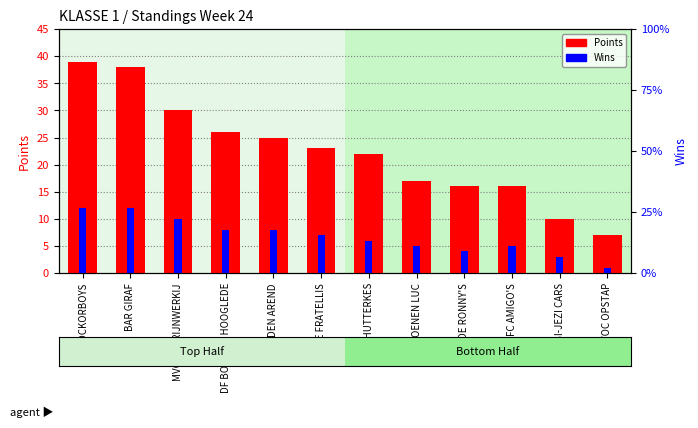

What are all the series names shown in the legend?

Points, Wins